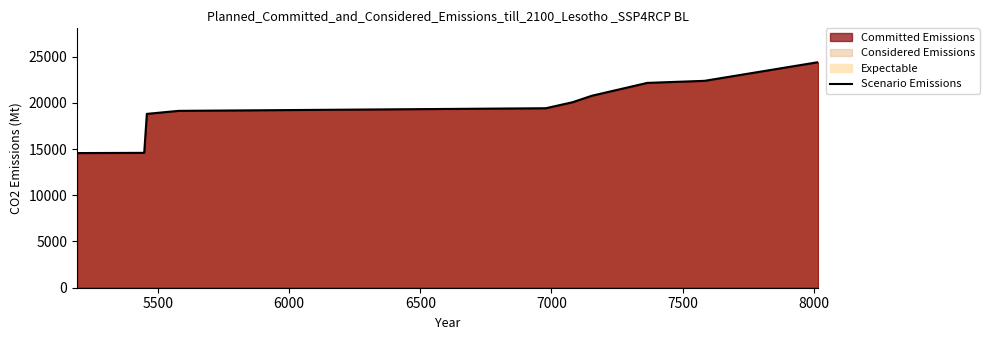

What is the greatest value displayed?

24397